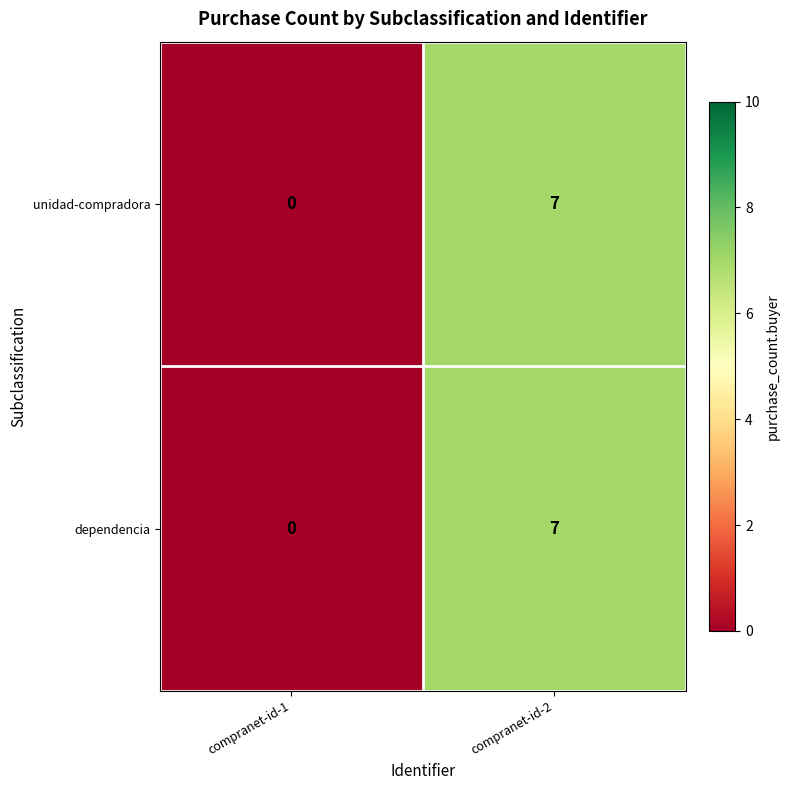

The dependencia series shows 0 at compranet-id-1. True or false?

True